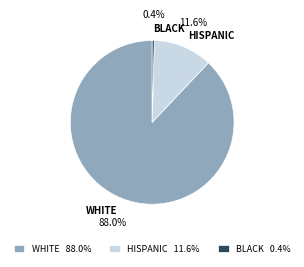

Which category has the smallest portion of the pie?

BLACK